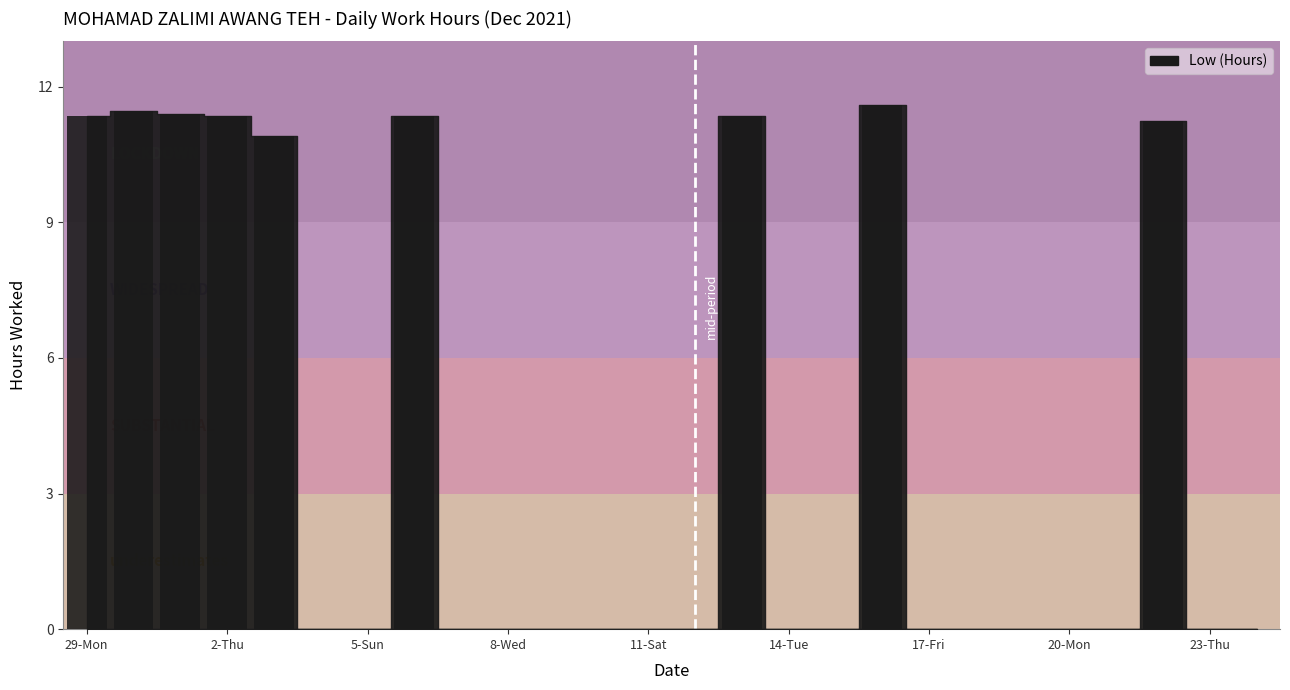

What is the greatest value displayed?

11.6